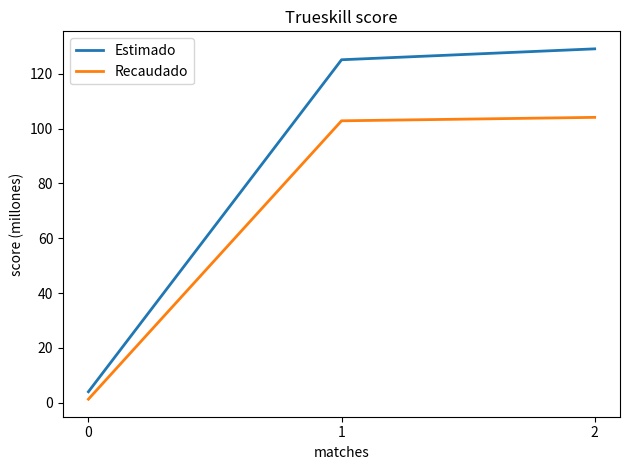

Which series has the widest spread of values?

Estimado